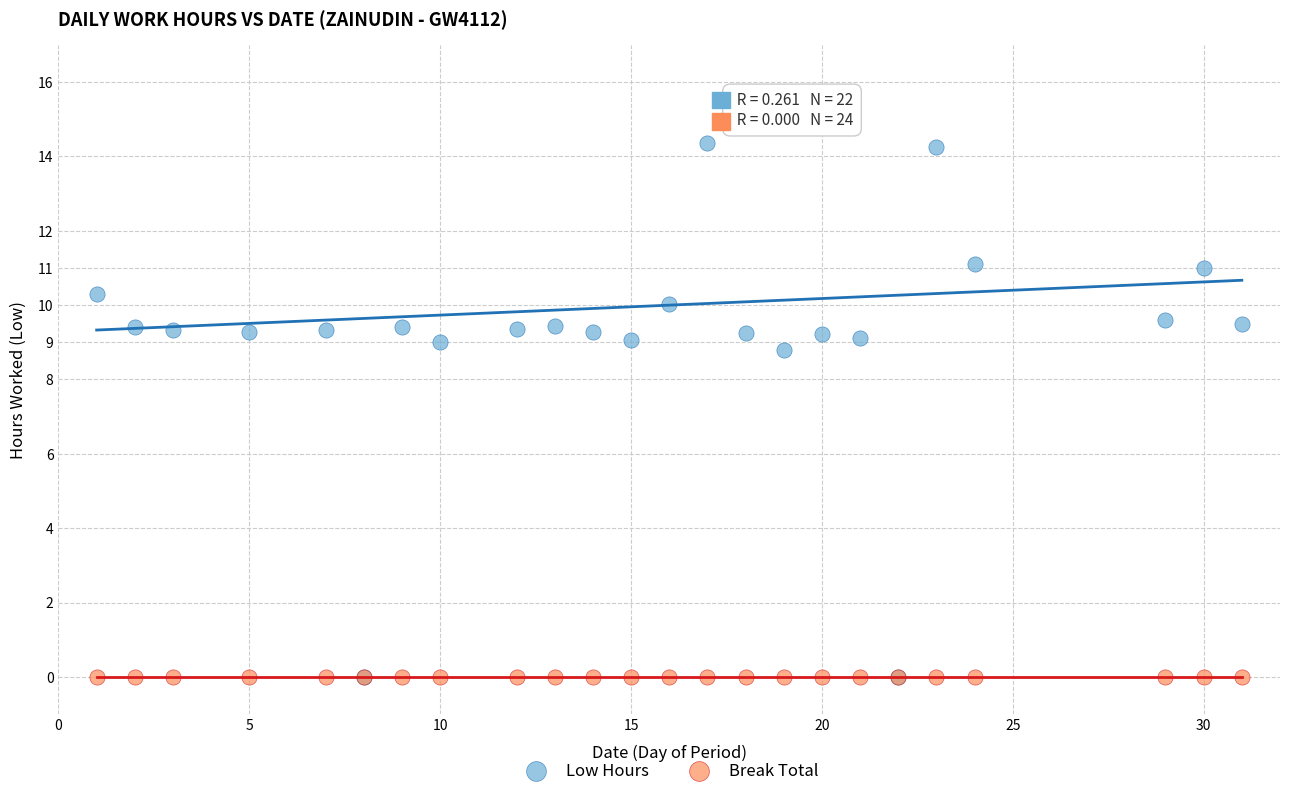

Across all series, what Y value is closest to 7?

8.8